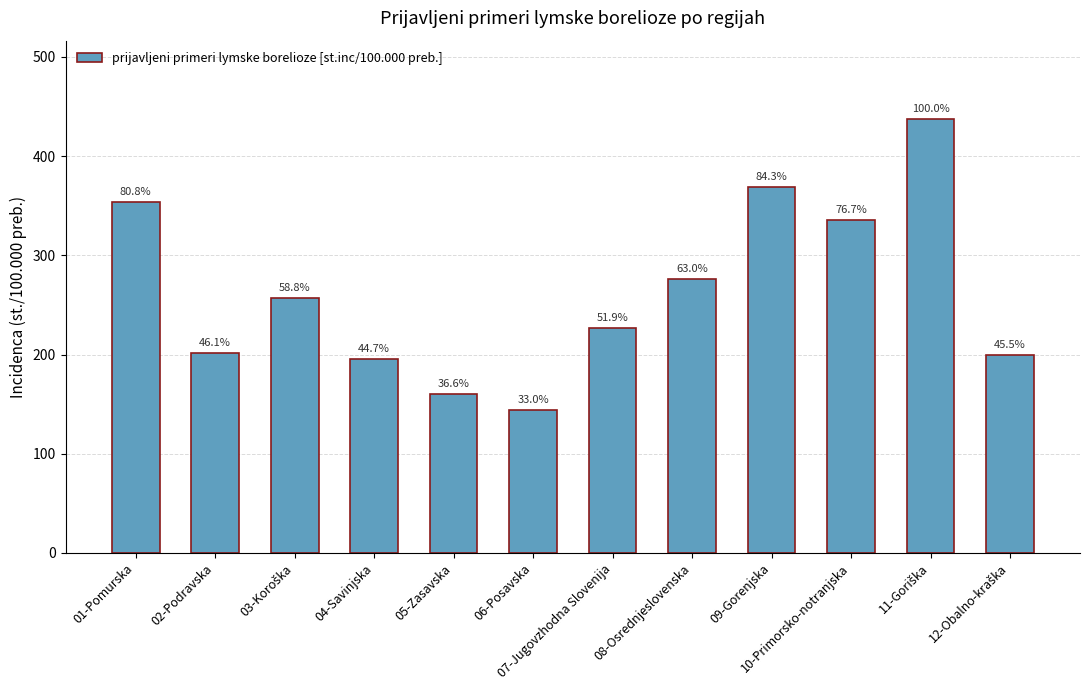

What is the sum of all values?

3155.9